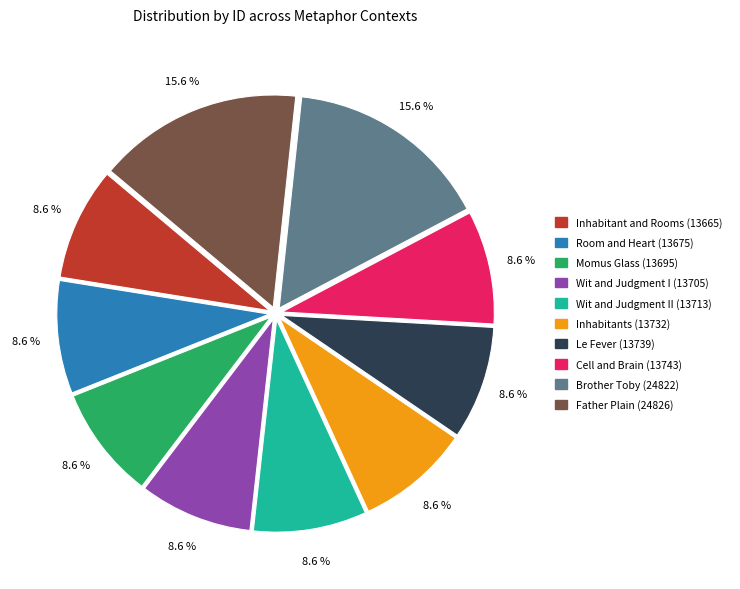

Is there a majority slice in this chart?

No